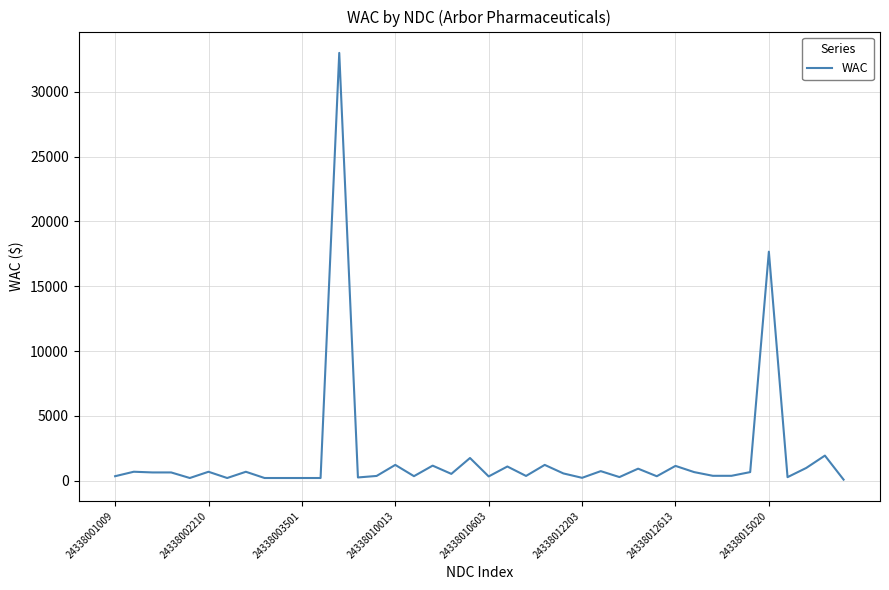

What is the greatest value displayed?

32990.5